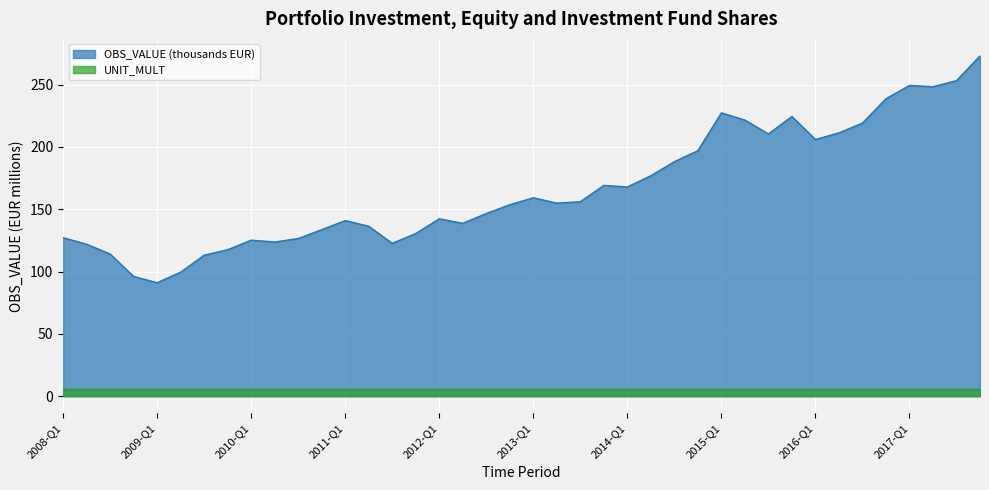

Which series has the largest total across all categories?

OBS_VALUE (thousands EUR)